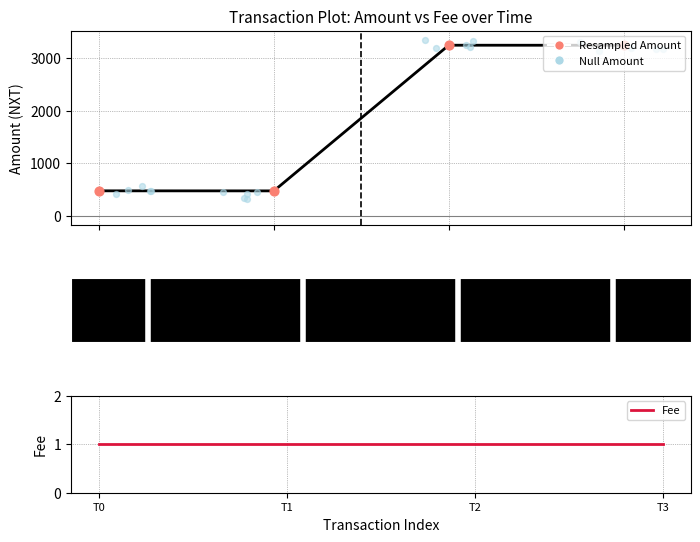

Which series has the largest total across all categories?

Amount